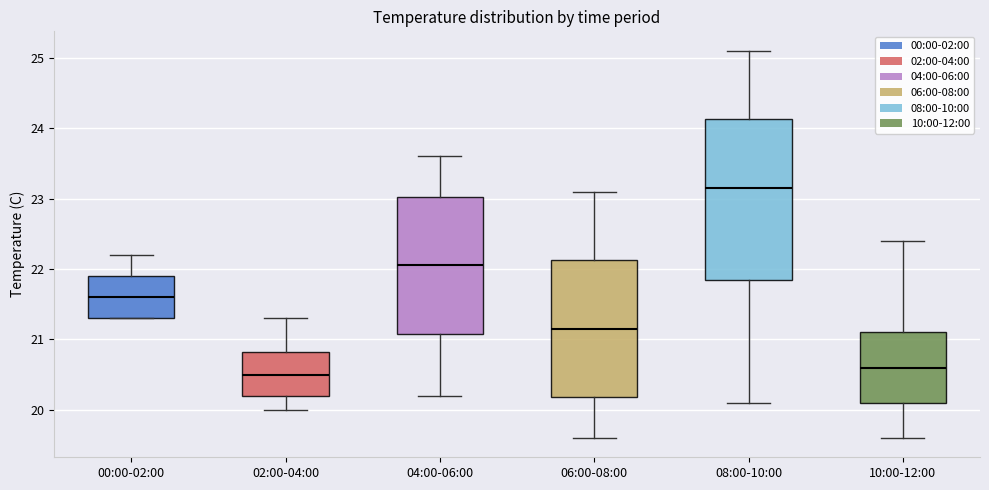

Reading left to right, transcribe this box plot: for each box, give where its median line is, the range the box spans, and where its two whiskers end, as read against the y-axis. The values are not printed on the chart, so give them approximately, as read against the axis.

00:00-02:00: median 21.6, box 21.3 to 21.9, whiskers 21.3 to 22.2
02:00-04:00: median 20.5, box 20.2 to 20.8, whiskers 20.0 to 21.3
04:00-06:00: median 22.1, box 21.1 to 23.0, whiskers 20.2 to 23.6
06:00-08:00: median 21.2, box 20.2 to 22.1, whiskers 19.6 to 23.1
08:00-10:00: median 23.2, box 21.9 to 24.1, whiskers 20.1 to 25.1
10:00-12:00: median 20.6, box 20.1 to 21.1, whiskers 19.6 to 22.4